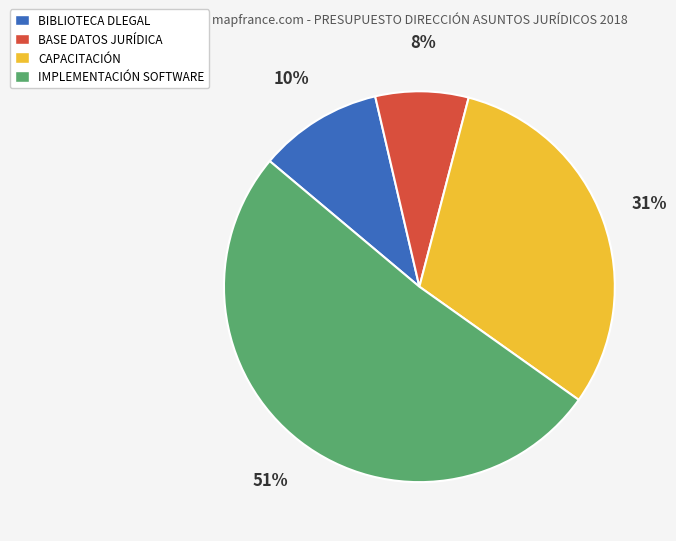

Which slice is the largest?

IMPLEMENTACIÓN SOFTWARE